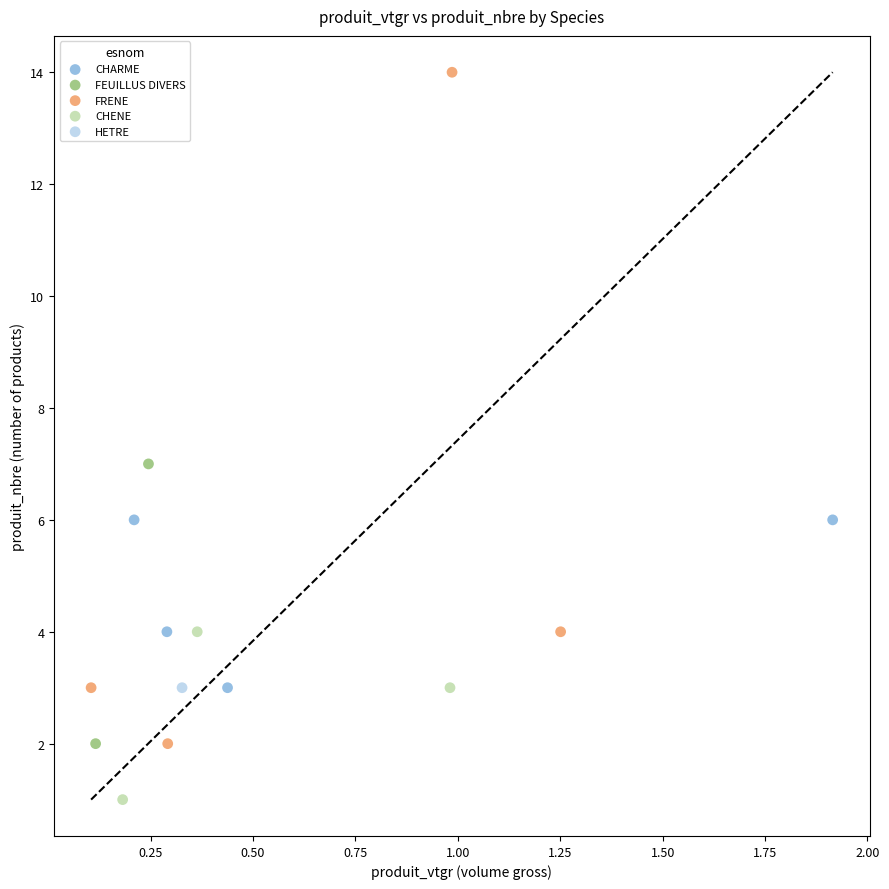

What are all the series names shown in the legend?

CHARME, FEUILLUS DIVERS, FRENE, CHENE, HETRE